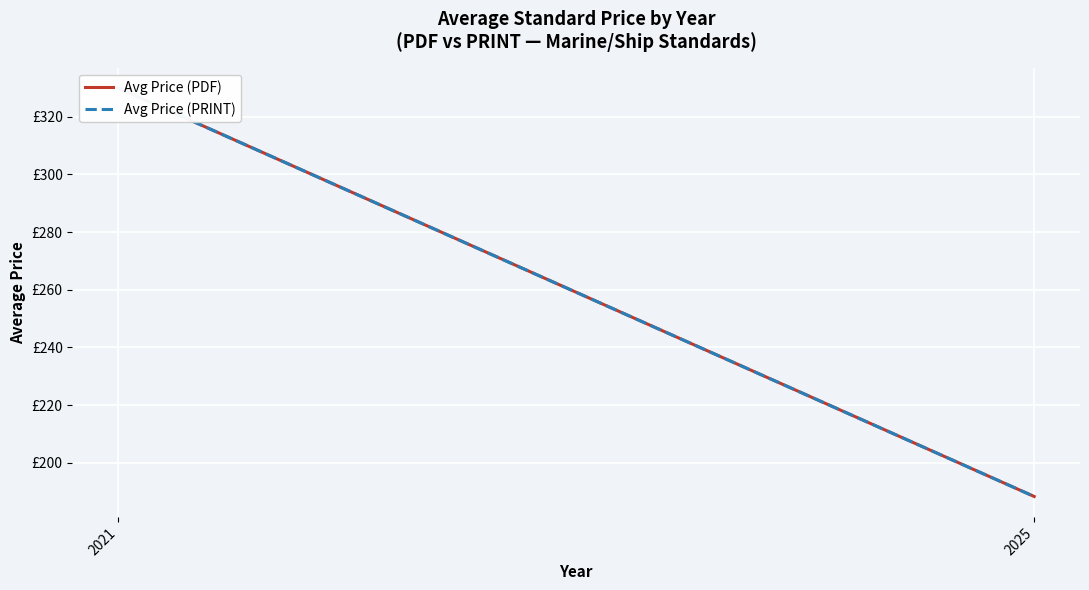

At 2021, list the series in order from largest to smallest.

Avg Price (PDF), Avg Price (PRINT)